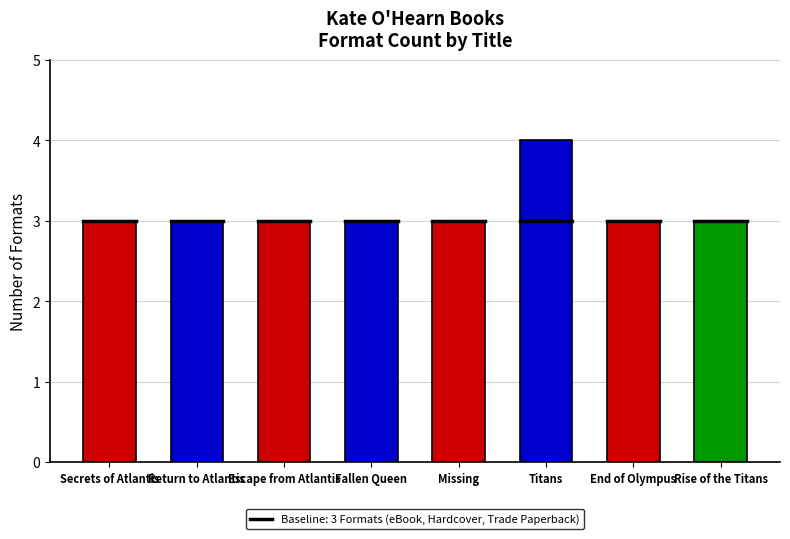

What is the average value?

3